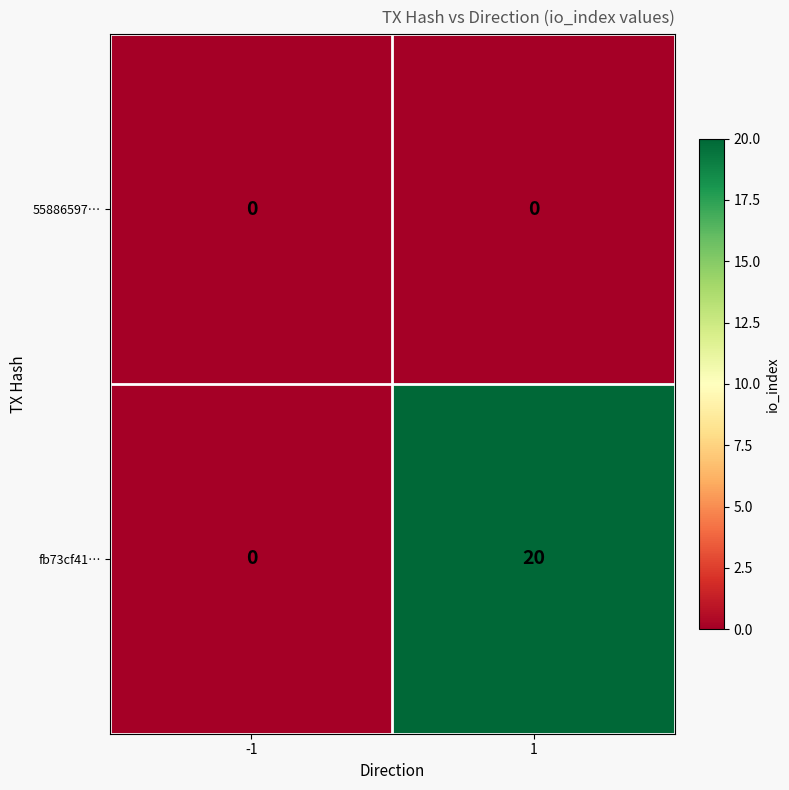

Reading left to right, what are all the values shown in this chart?

55886597…: 0	0
fb73cf41…: 0	20